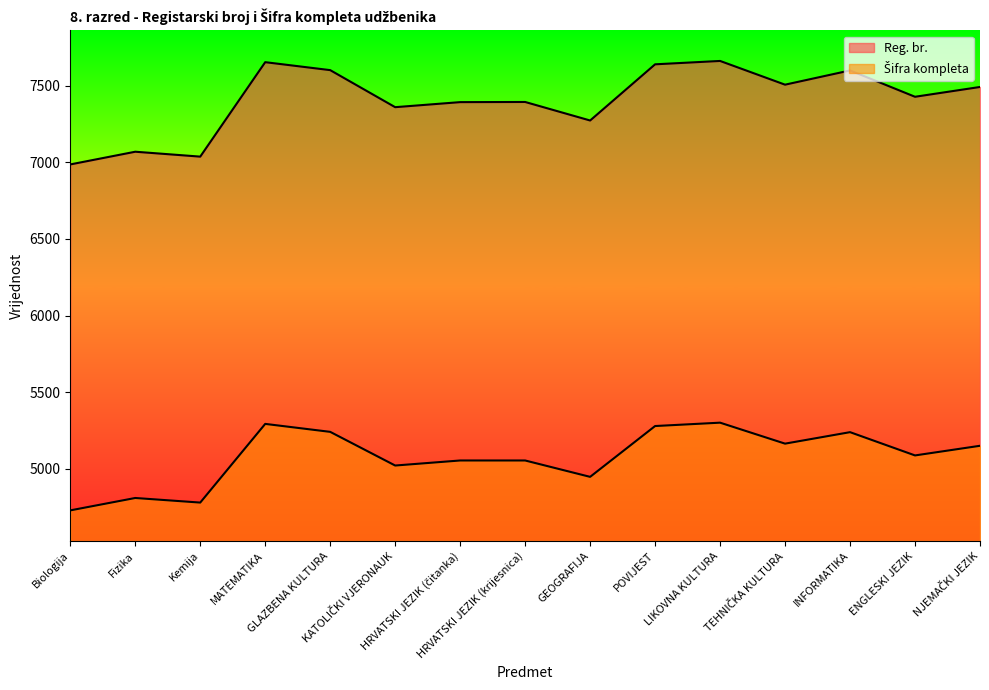

Where is the first local maximum for Reg. br.?

Fizika